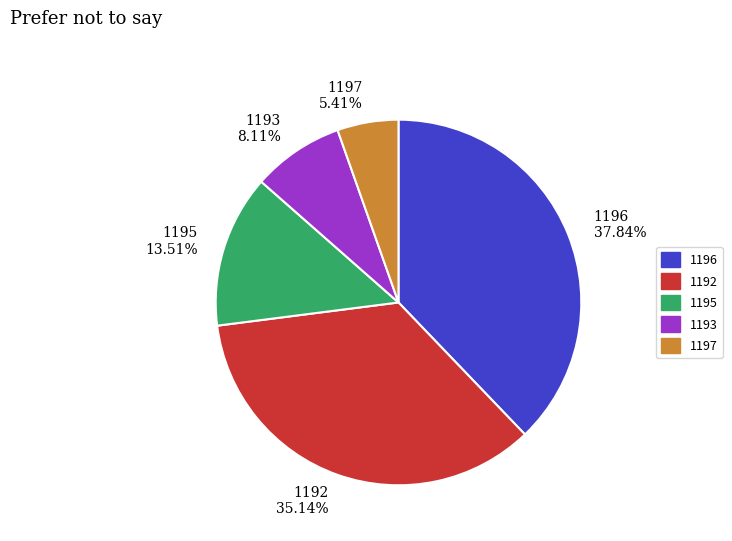

Is there any slice that represents more than half of the pie?

No